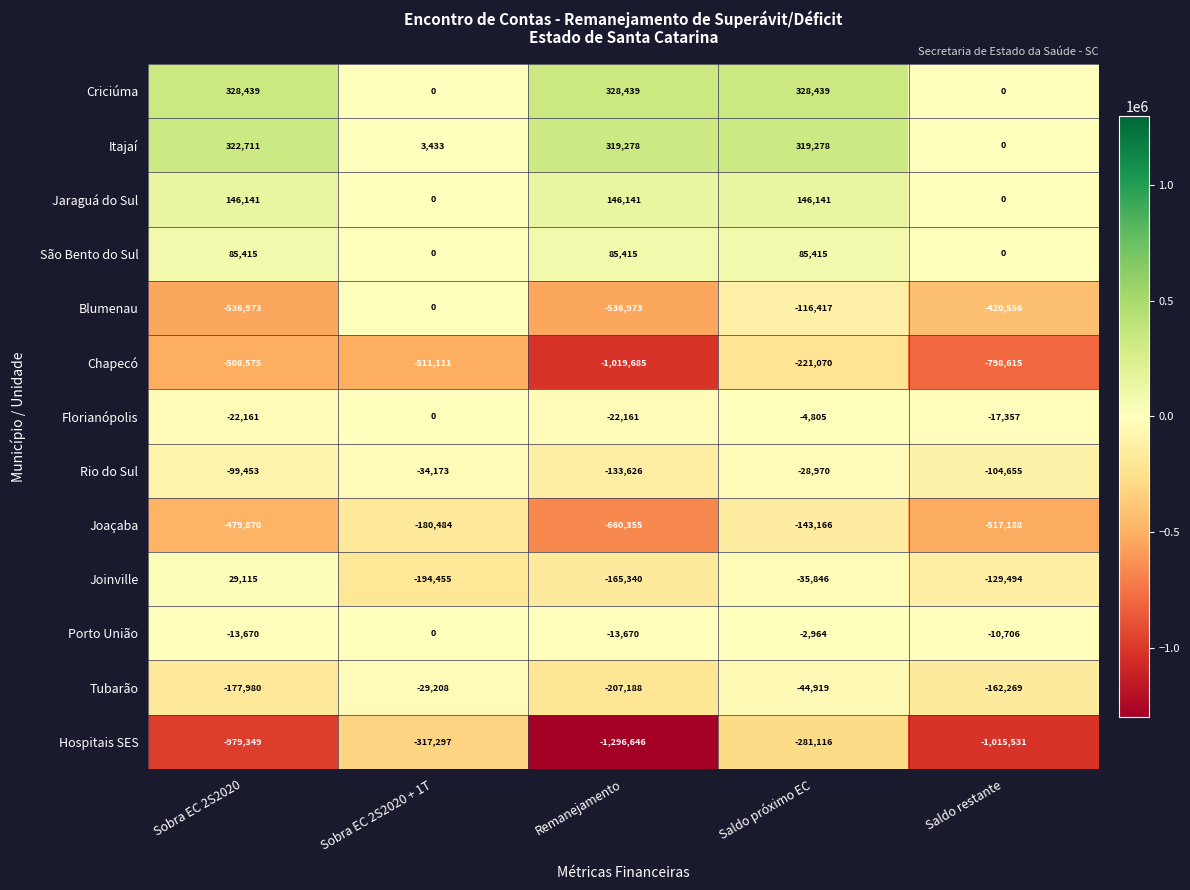

Which label corresponds to the smallest value in the chart?

Remanejamento